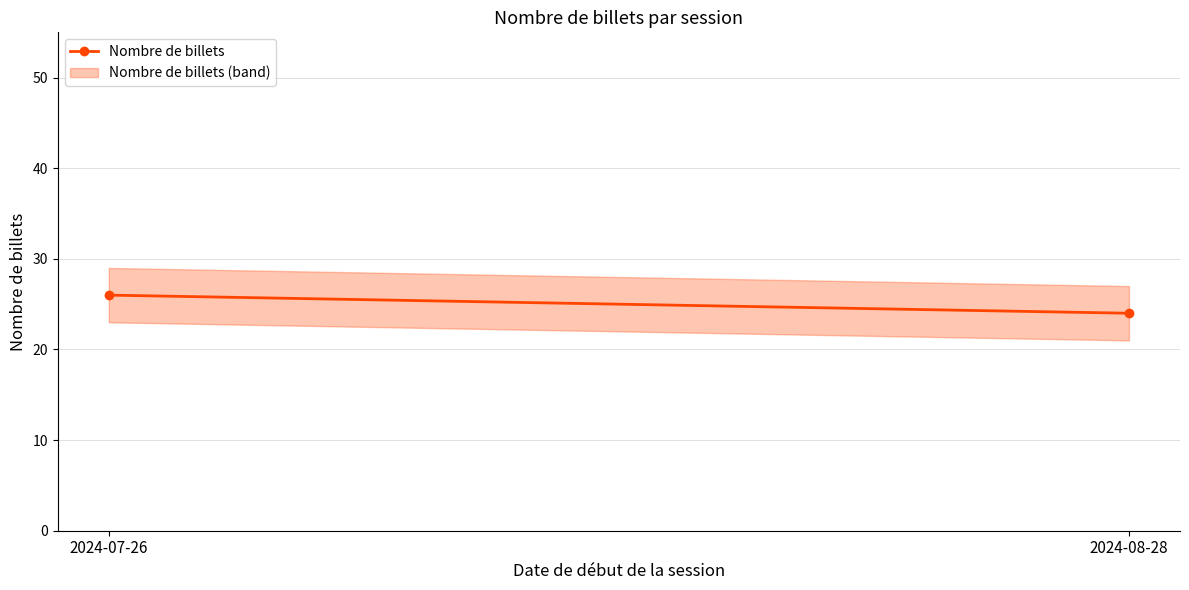

What is the value of the 2nd point from the left?

24